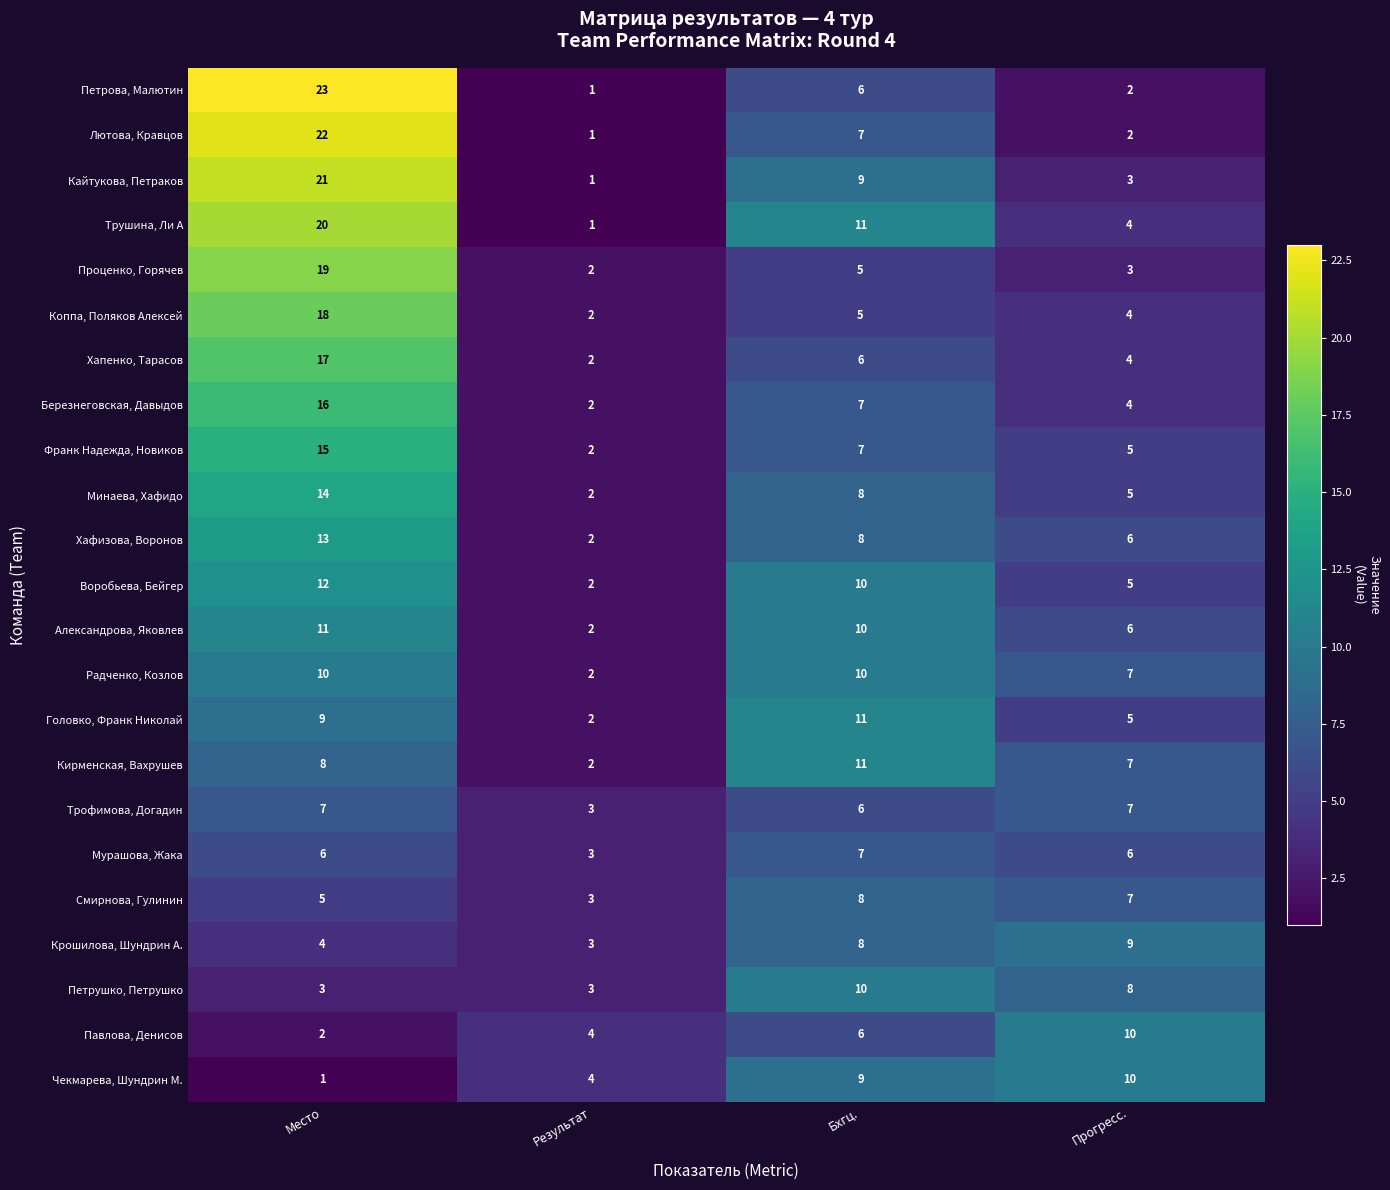

What is the spread (max minus min) of values at Бхгц.?

6